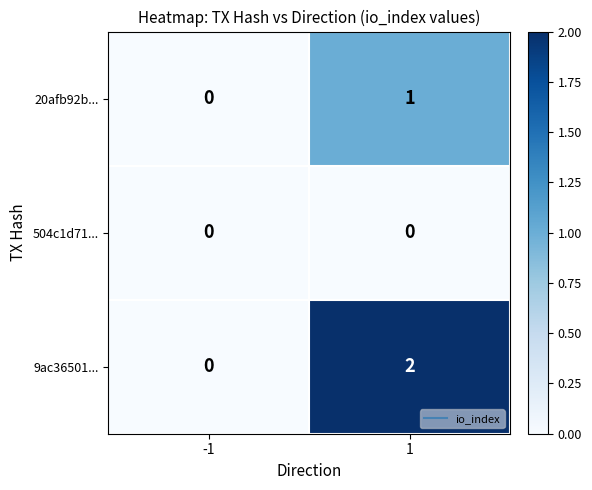

List the series in order of their overall mean, highest first.

9ac36501..., 20afb92b..., 504c1d71...